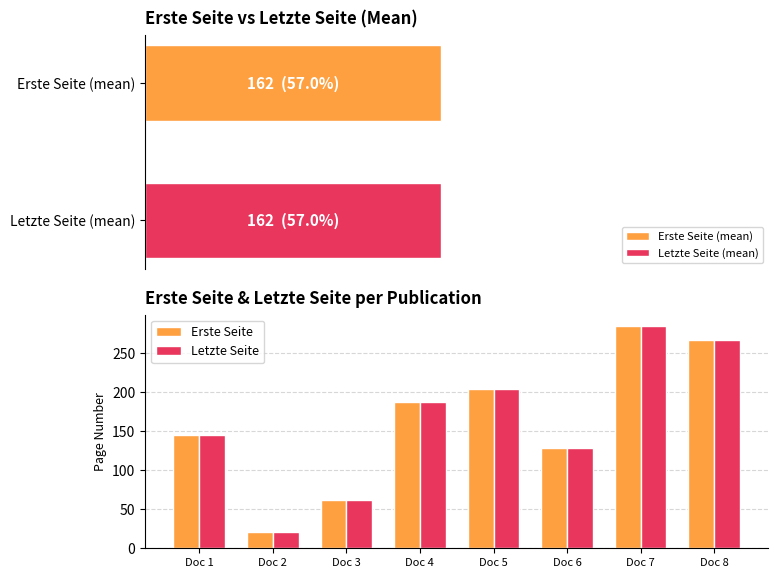

How many data points in Erste Seite are above 187?

3